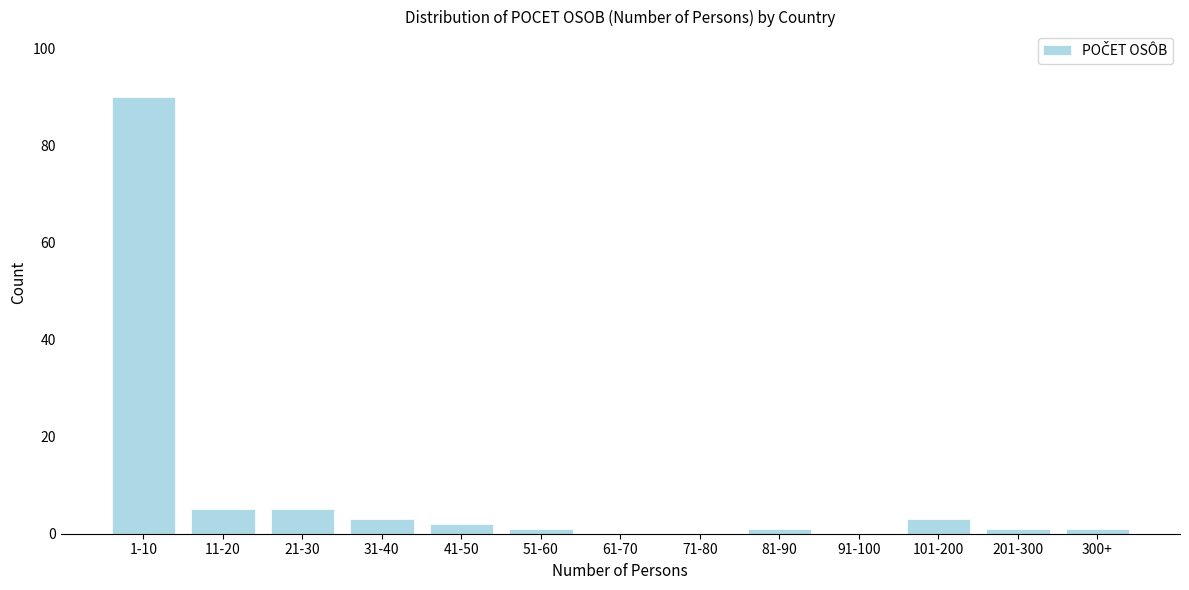

Reading left to right, transcribe all the data shown in this chart.

1-10=90	11-20=5	21-30=5	31-40=3	41-50=2	51-60=1	61-70=0	71-80=0	81-90=1	91-100=0	101-200=3	201-300=1	300+=1